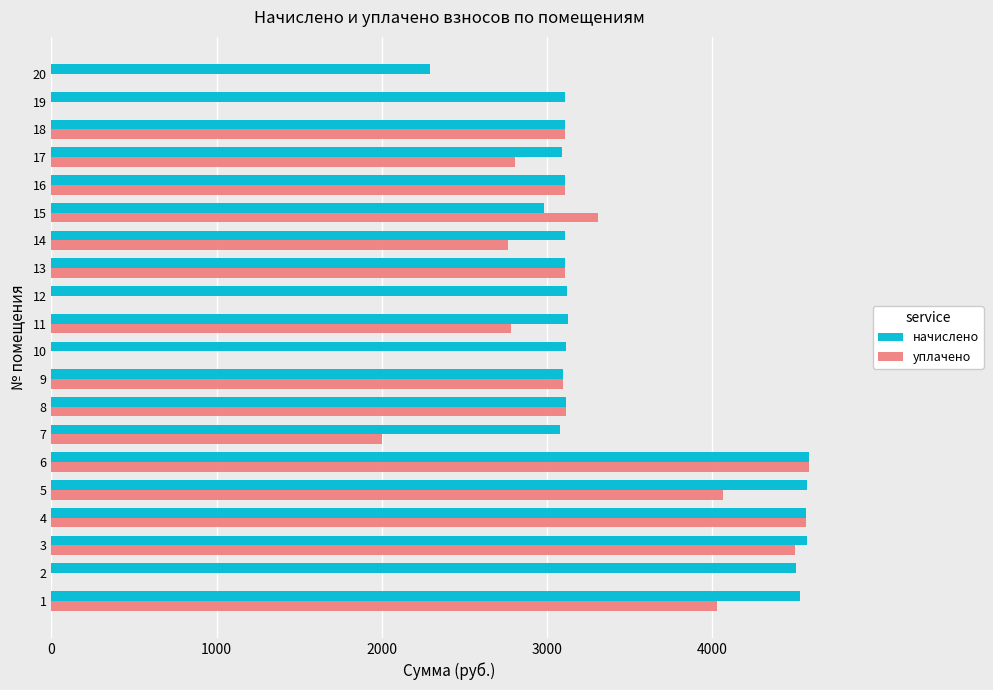

What is the highest value of the начислено series?

4584.0